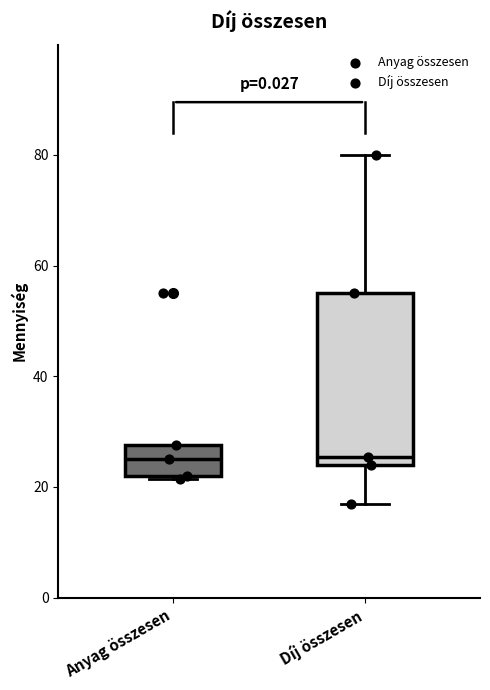

Reading left to right, read every box against the y-axis: the position of its median line, the range the box covers, and the ends of its whiskers. The values are not printed on the chart, so give them approximately, as read against the axis.

Anyag összesen: median 26, box 22 to 28, whiskers 22 to 28
Díj összesen: median 26, box 24 to 56, whiskers 18 to 80